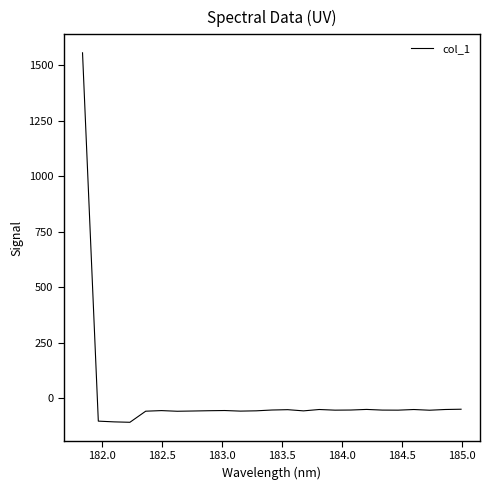

What is the minimum value shown in the chart?

-108.3